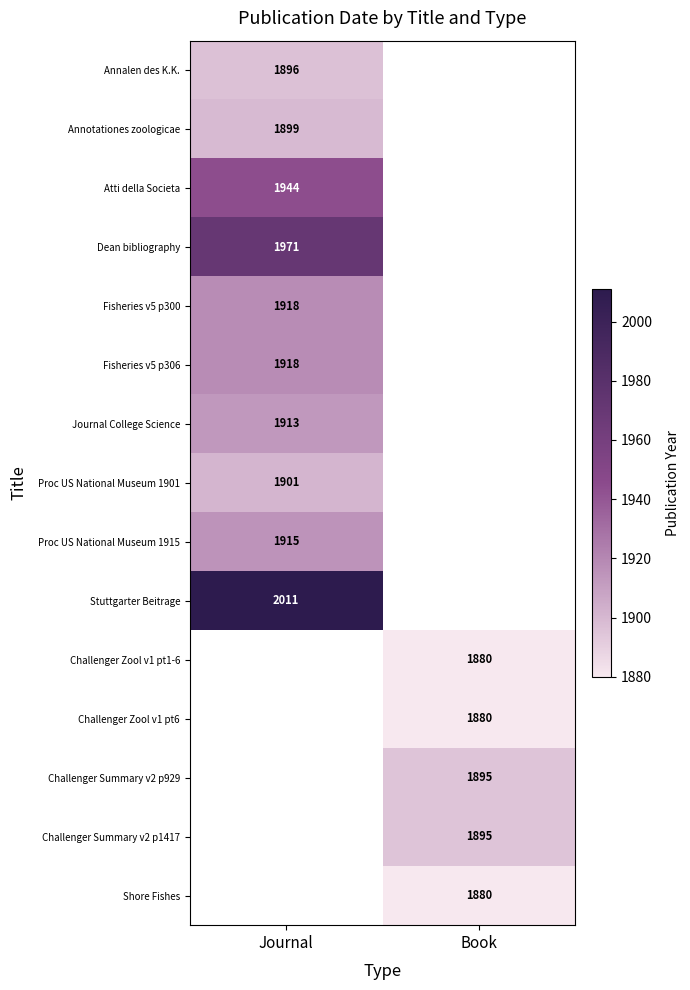

True or false: Challenger Zool v1 pt6 has a value of 1880 at Book.

True